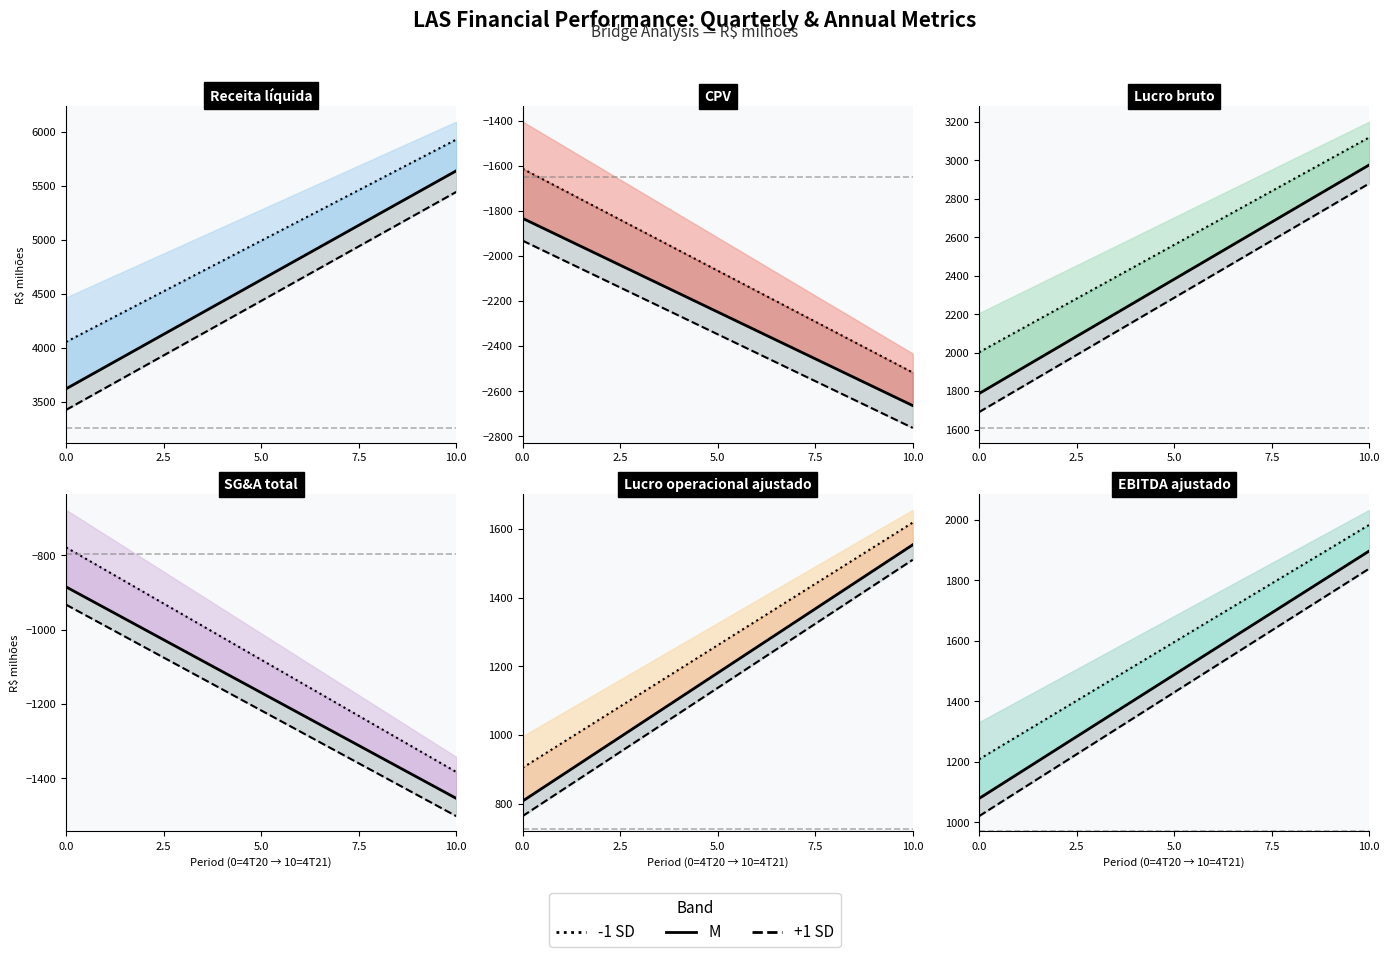

Where does the Lucro bruto series first go above 2976?

4T21